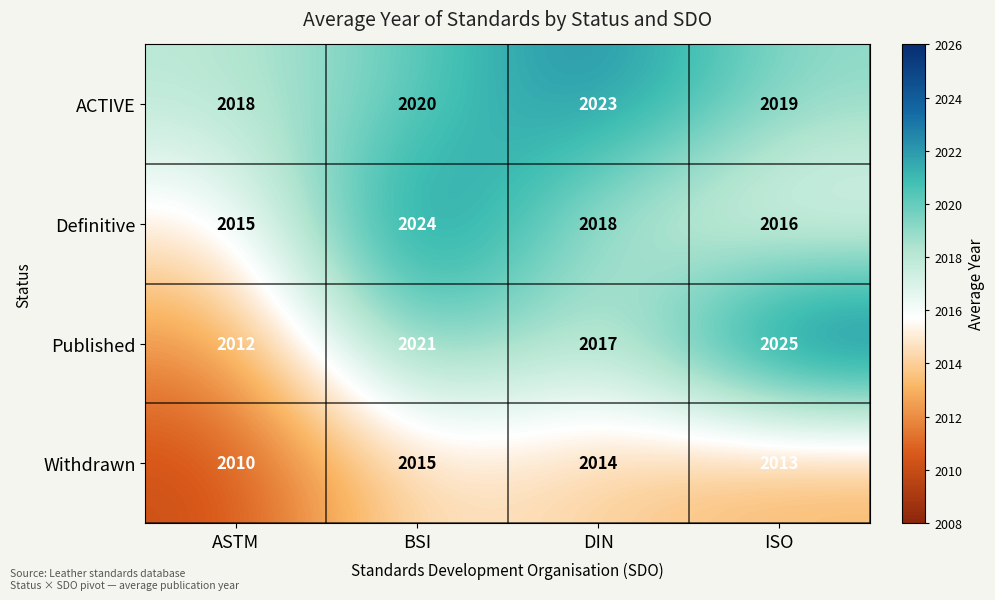

Reading right to left, transcribe all the data shown in this chart.

ACTIVE: ISO=2019	DIN=2023	BSI=2020	ASTM=2018
Definitive: ISO=2016	DIN=2018	BSI=2024	ASTM=2015
Published: ISO=2025	DIN=2017	BSI=2021	ASTM=2012
Withdrawn: ISO=2013	DIN=2014	BSI=2015	ASTM=2010